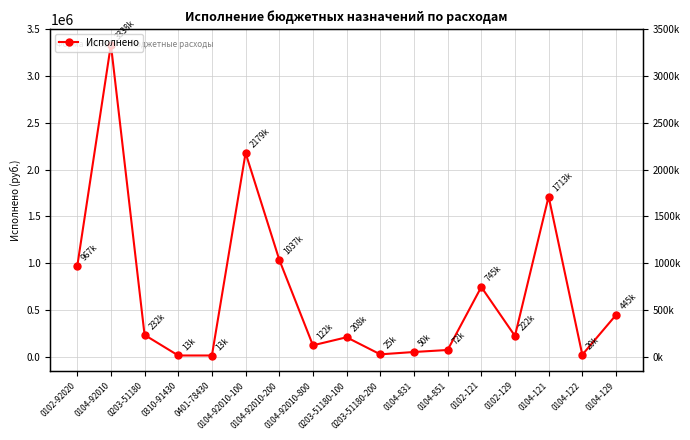

True or false: the data shows 881049.0 at 0104-92010-100.

False